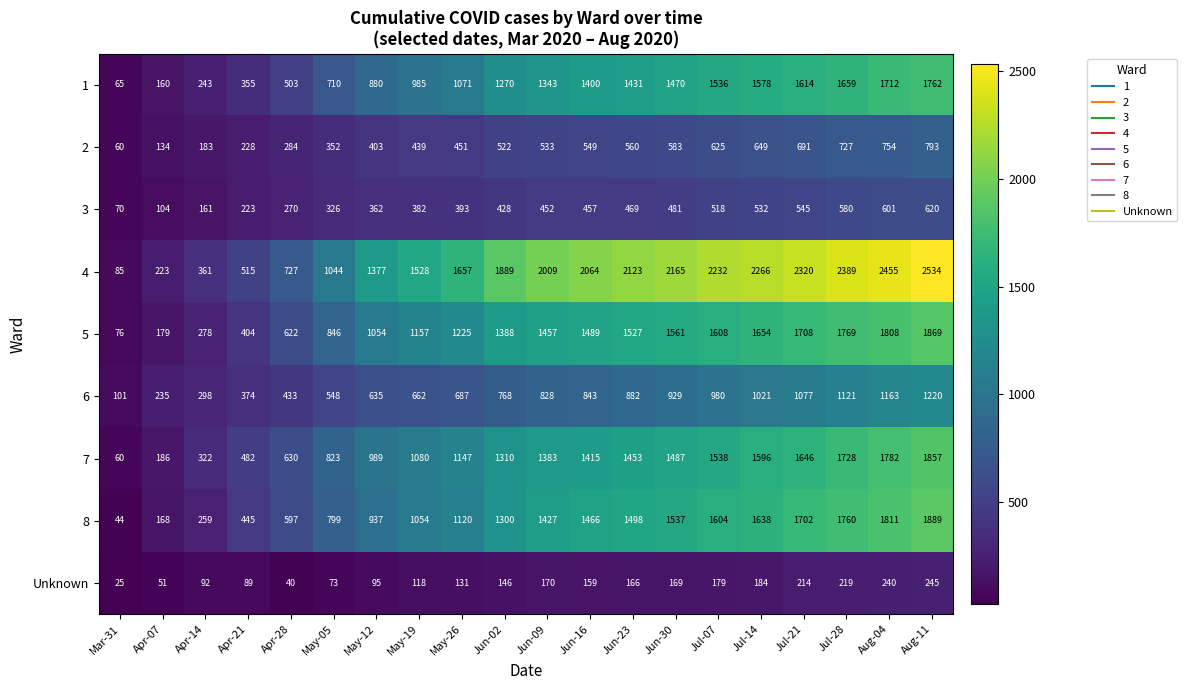

Which category has the highest value in the 3 series?

Aug-11